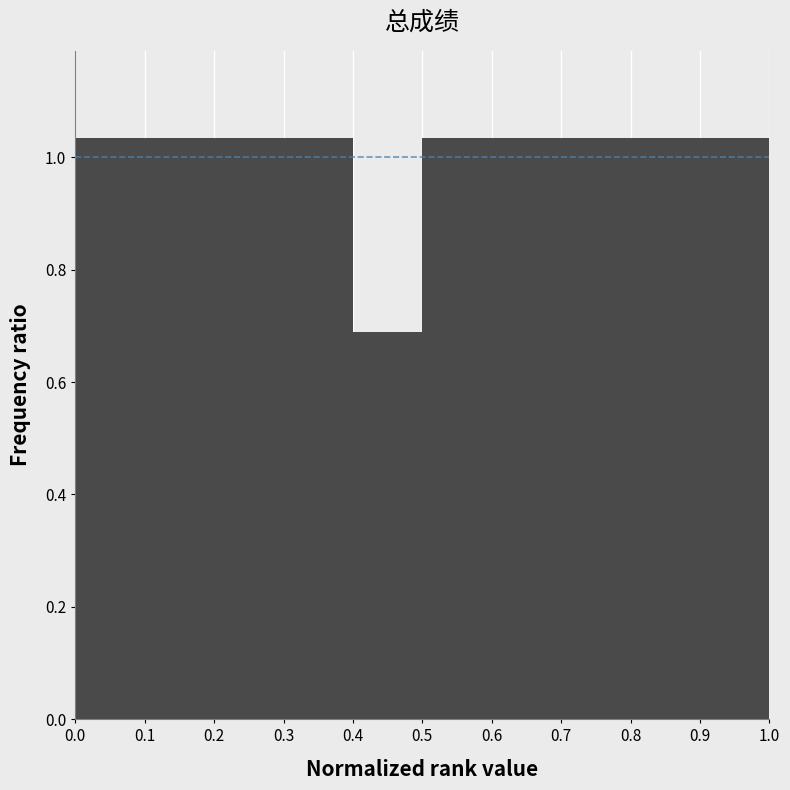

What is the height of the bar covering 0.4 to 0.5 on the x-axis? The values are not printed on the chart, so give them approximately, as read against the axis.

0.68